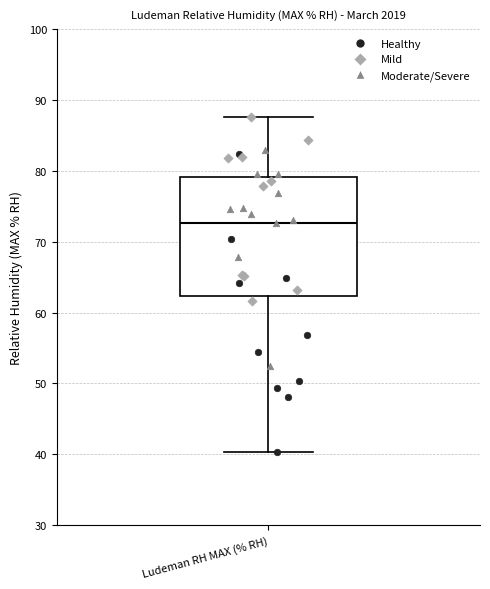

Transcribe this box plot: give where the median line is, the range the box spans, and where the two whiskers end, as read against the y-axis. The values are not printed on the chart, so give them approximately, as read against the axis.

median 73, box 62 to 79, whiskers 40 to 88